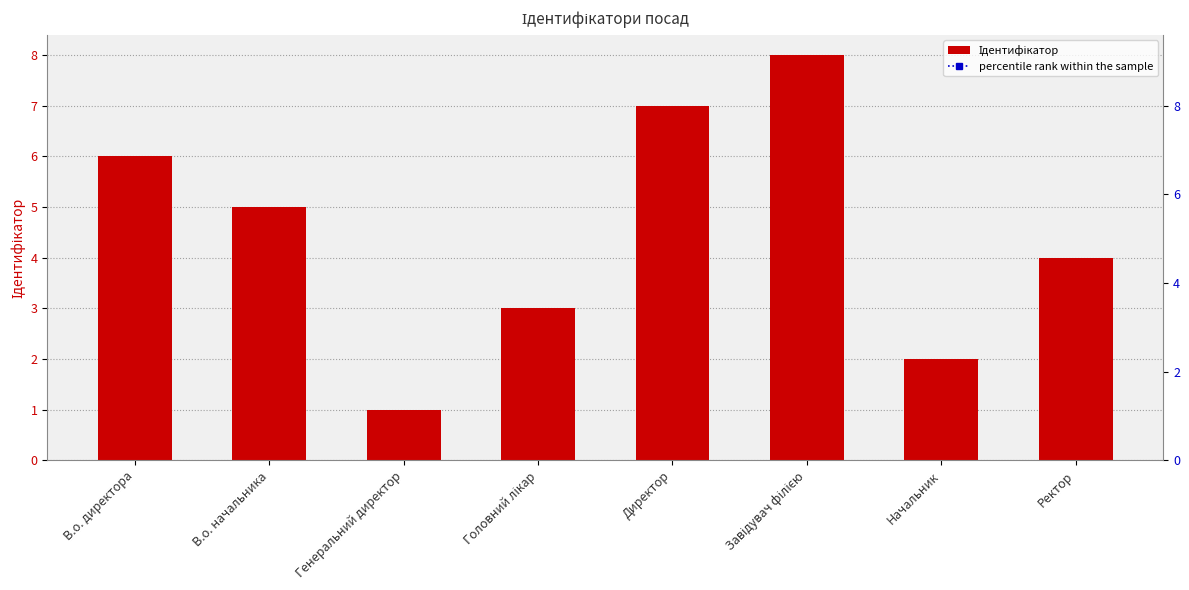

True or false: Ідентифікатор has a value of 6.0 at В.о. директора.

True